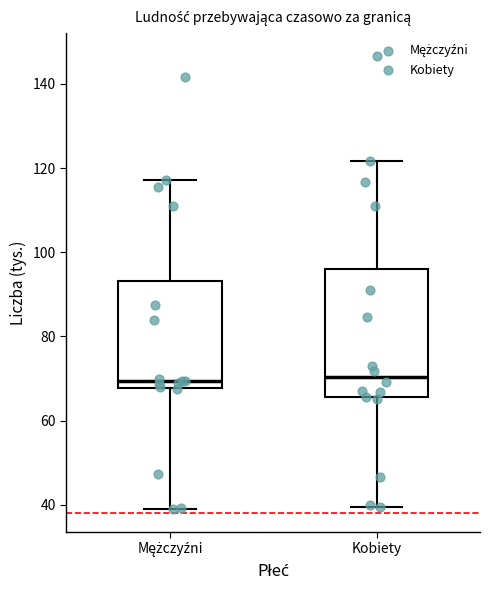

Where does the upper whisker of the box for Kobiety end on the y-axis? The values are not printed on the chart, so give them approximately, as read against the axis.

122